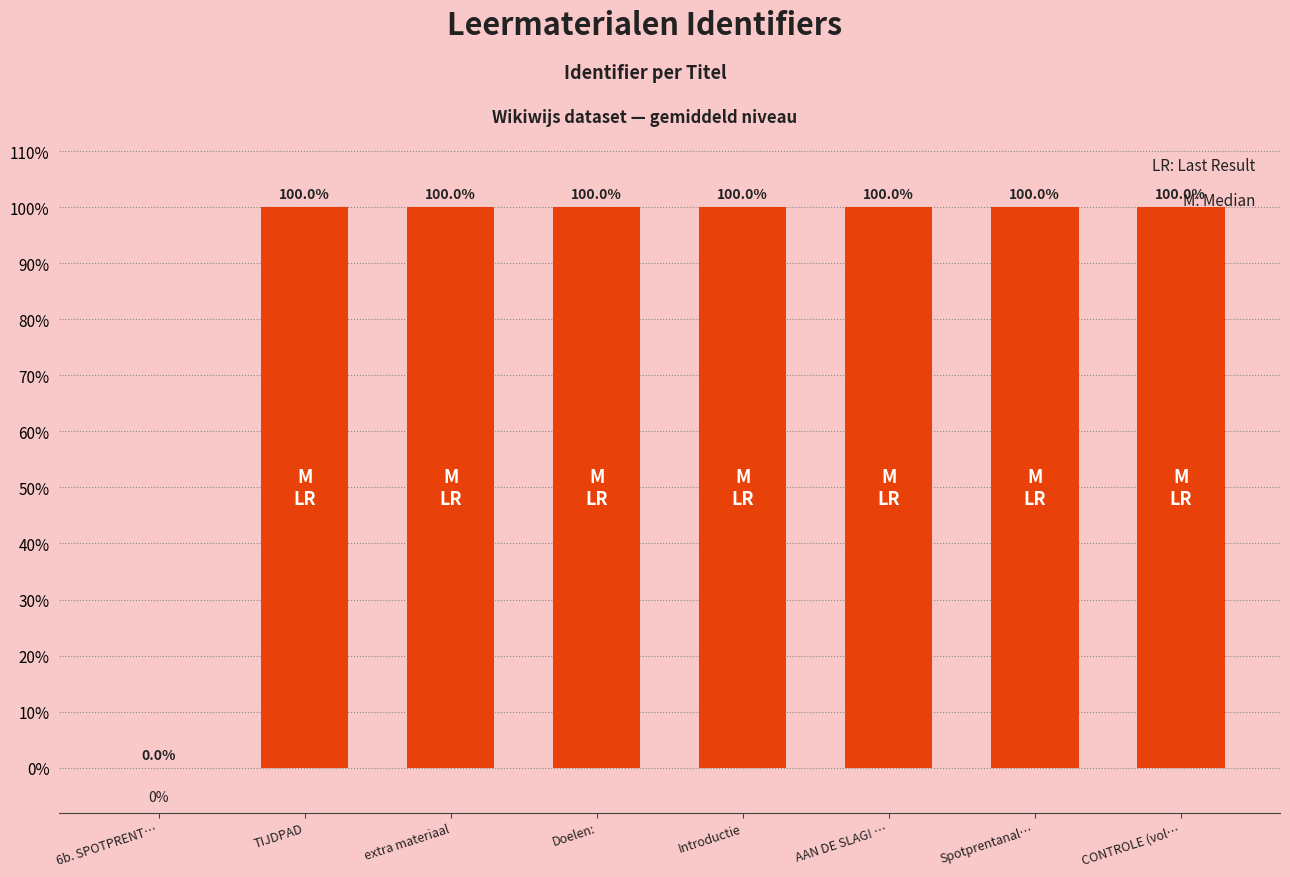

Is it true that the value at CONTROLE (vol… is 100.0?

True